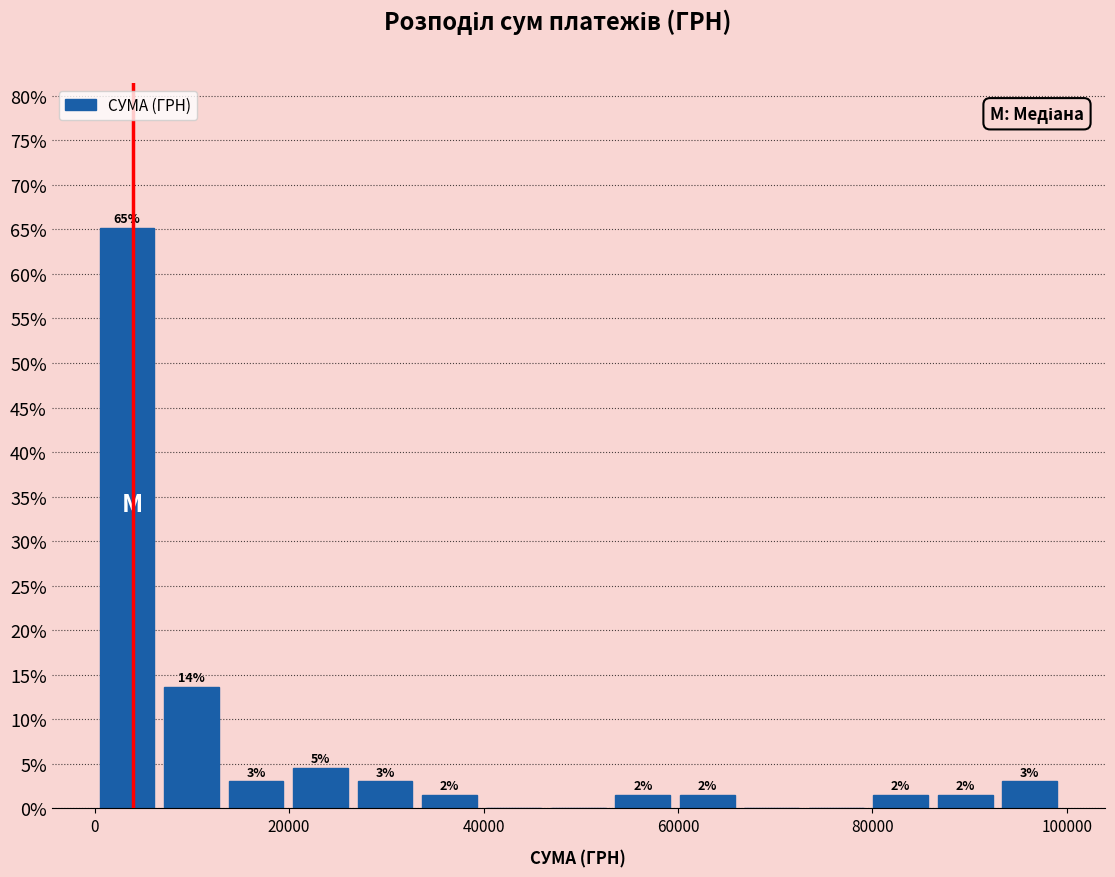

Around what value on the x-axis is the tallest bar? Give the approximate position of its centre, as read against the axis.

4000